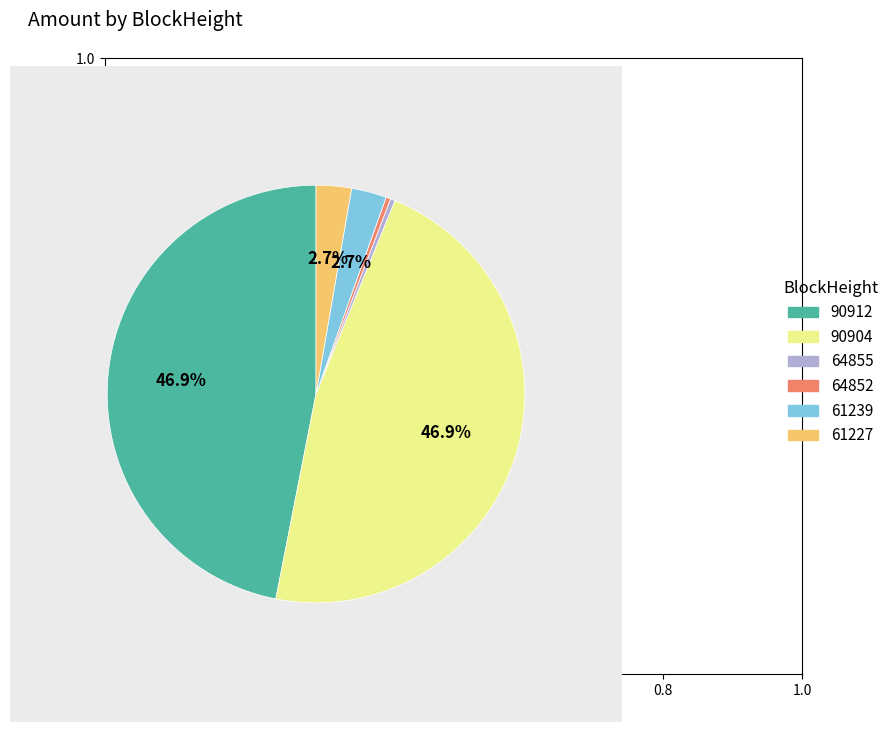

Count the number of slices in the pie.

6